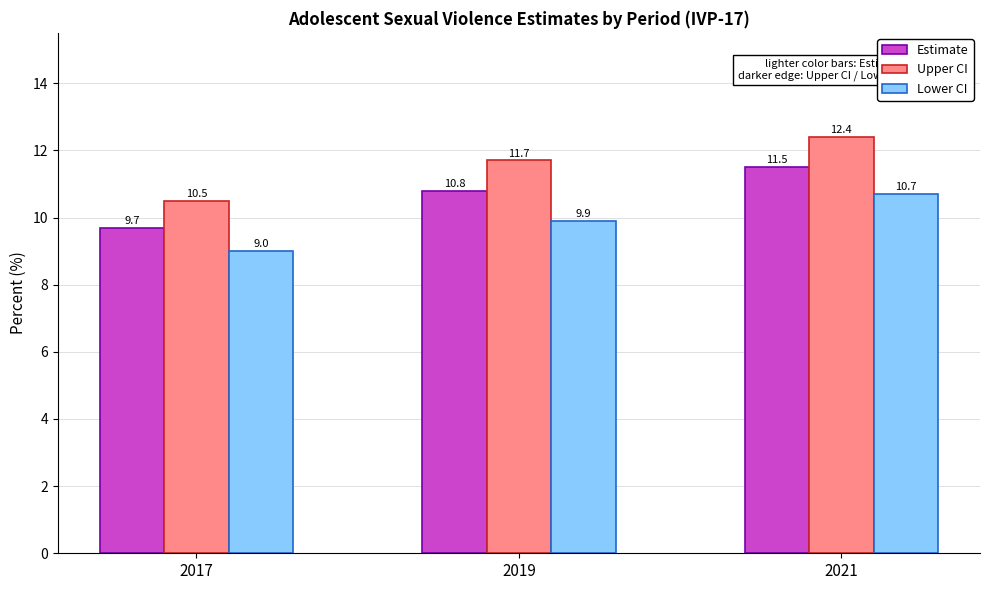

What is the minimum value shown in the chart?

9.0